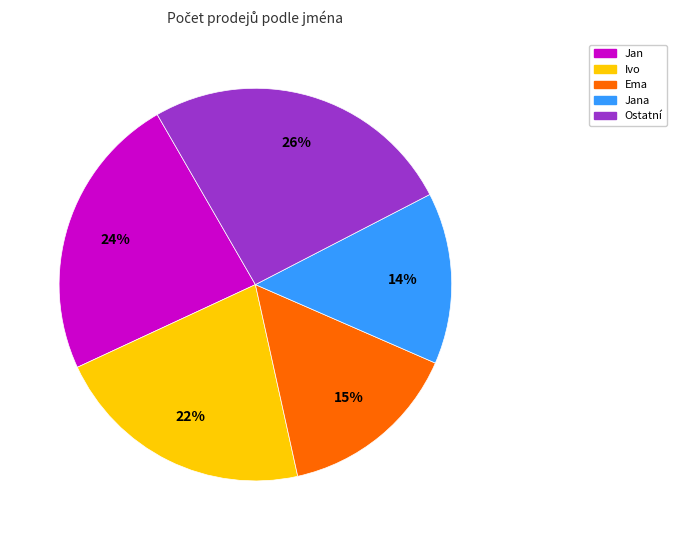

Do Jana and Ostatní together represent more than half of the pie?

No